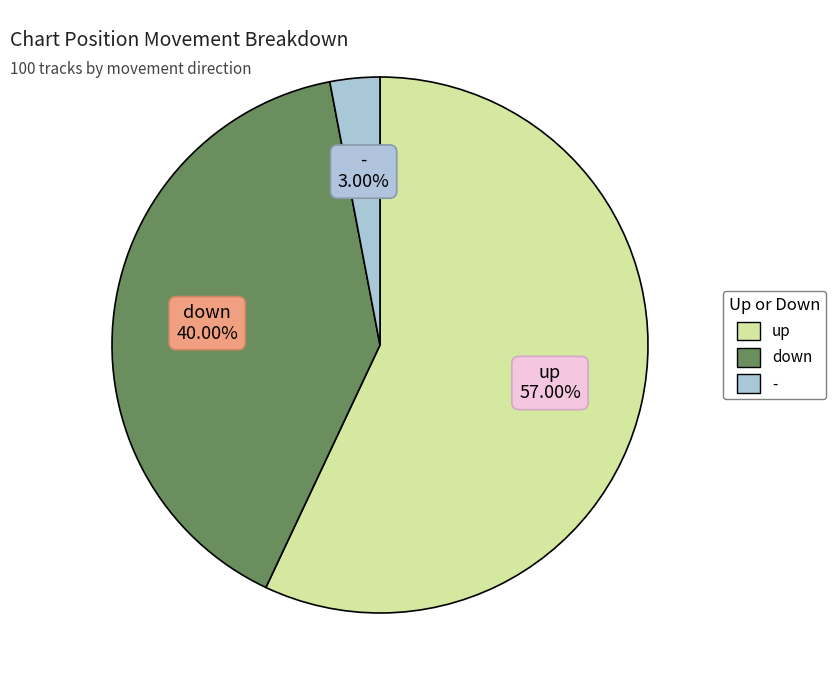

Which category has the smallest portion of the pie?

-